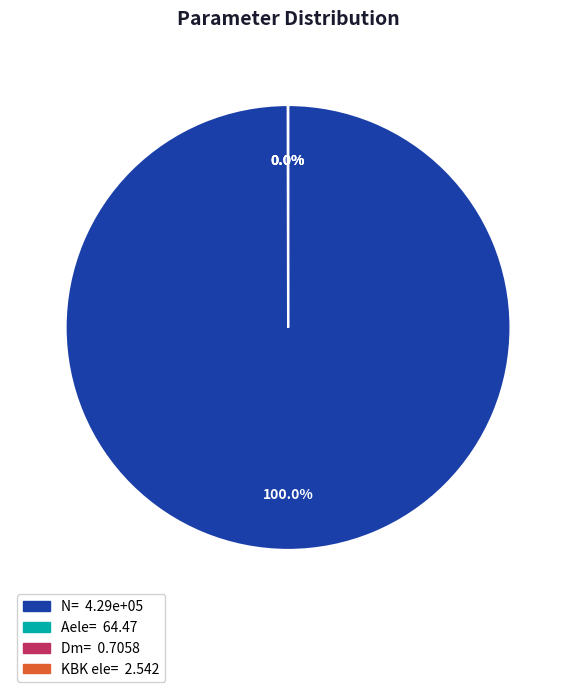

To the nearest percent, what is the difference between the largest and smallest slice percentages?

100%